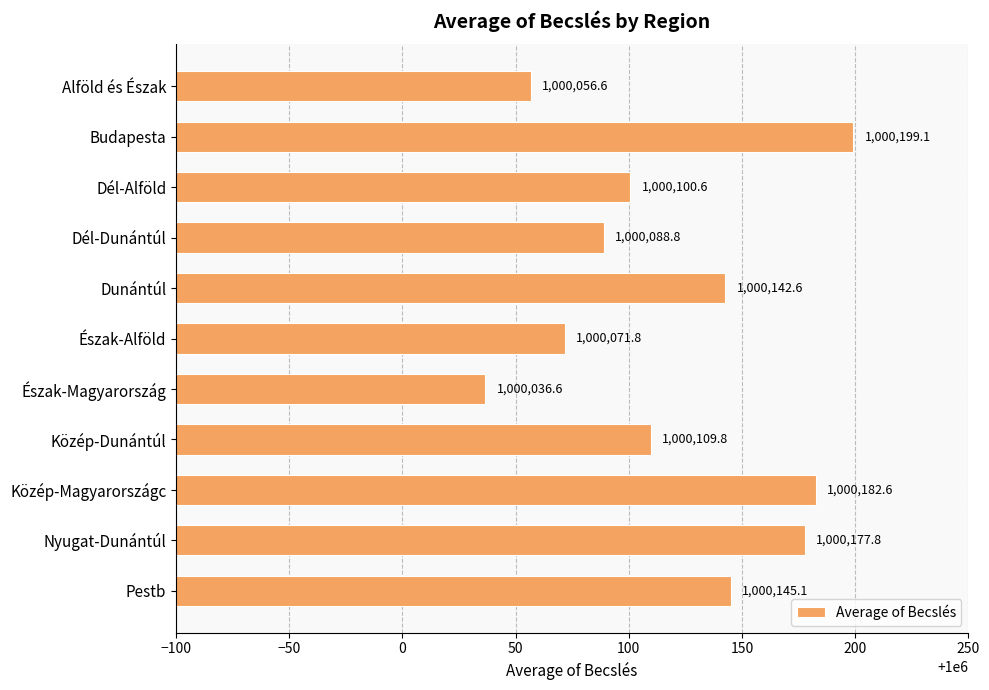

What is the difference between the maximum and minimum values?

162.5